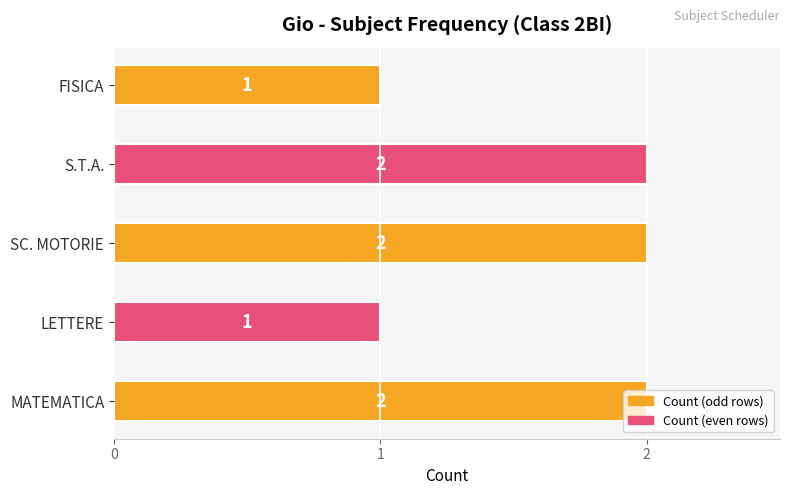

What is the sum of the values at MATEMATICA and S.T.A.?

4